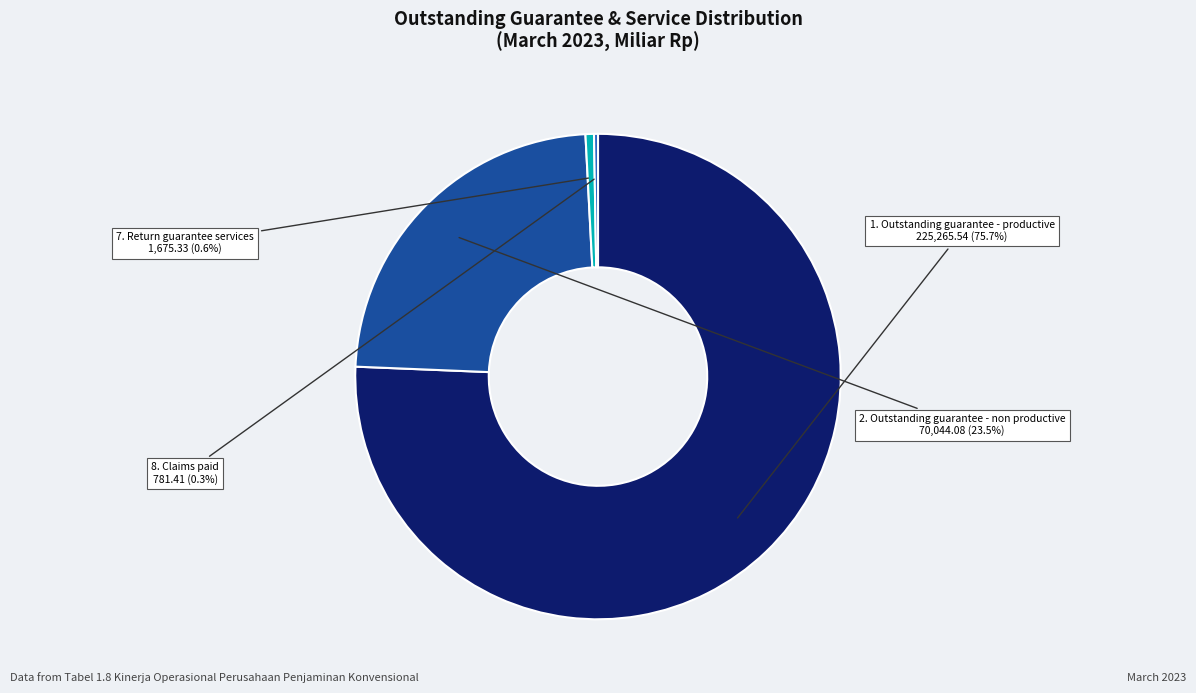

What percentage is the 1. Outstanding guarantee - productive slice, to the nearest percent?

76%